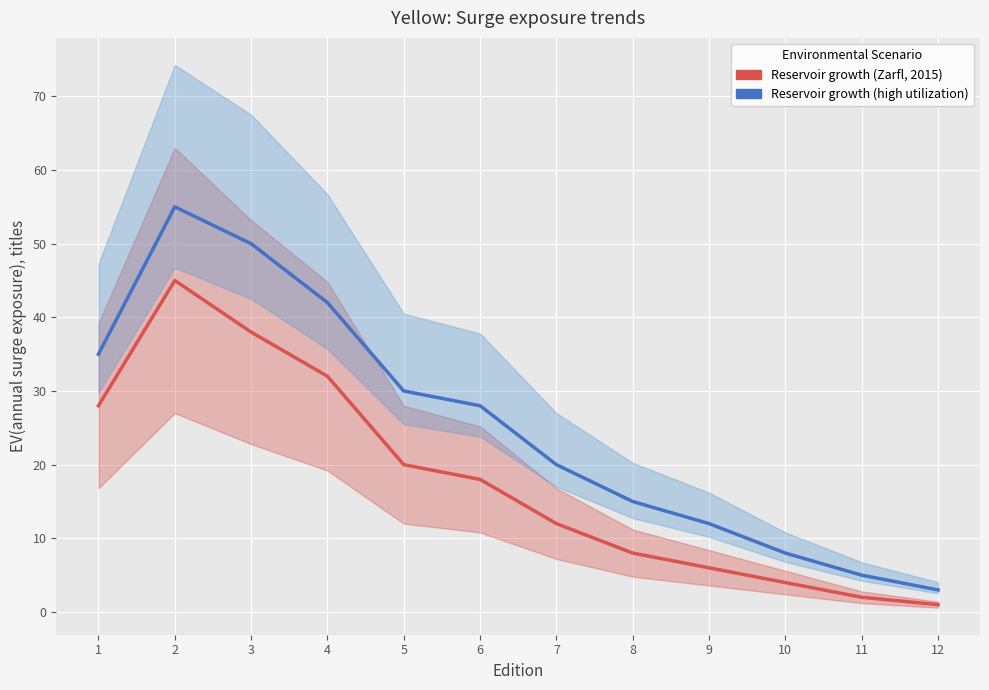

The value of Reservoir growth (high utilization) at 12 is 4. True or false?

False